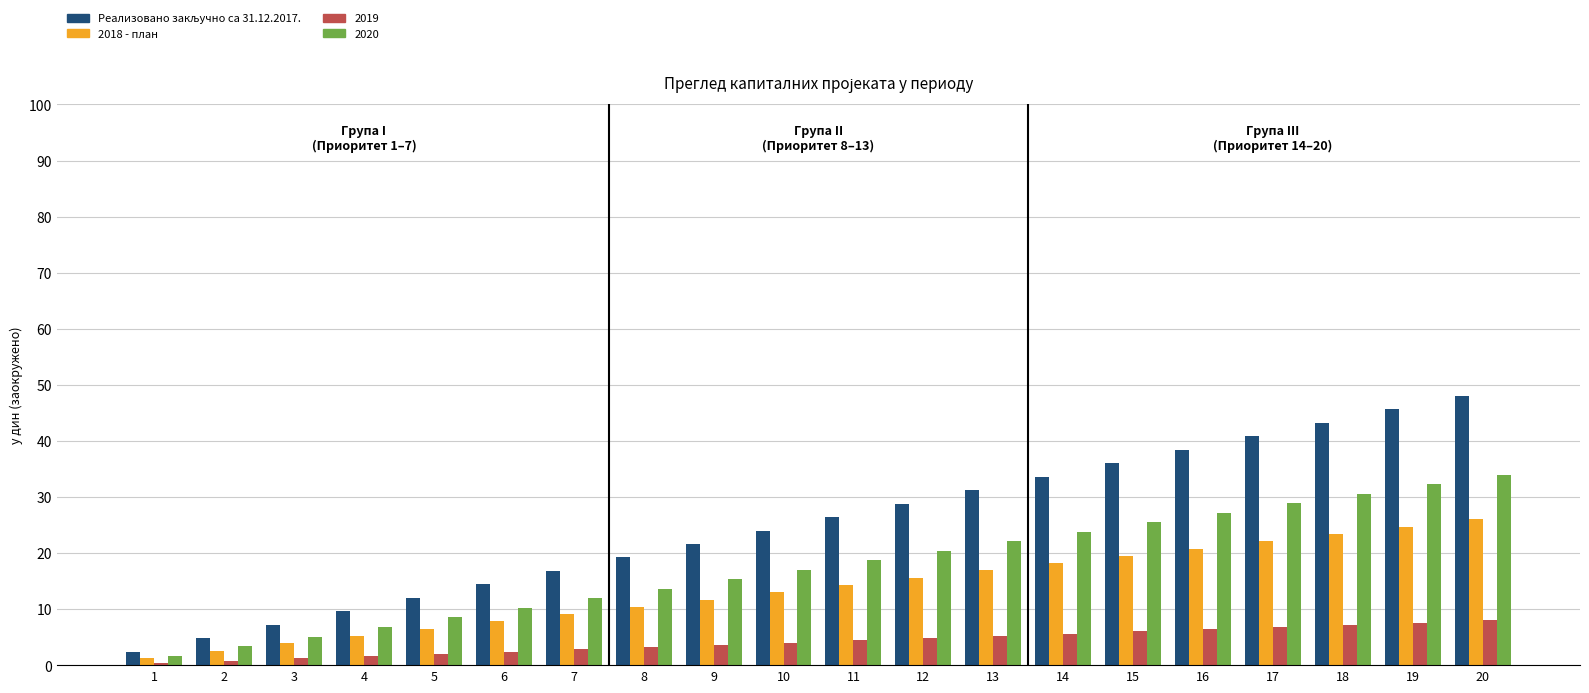

Which category has the highest value across all series?

20